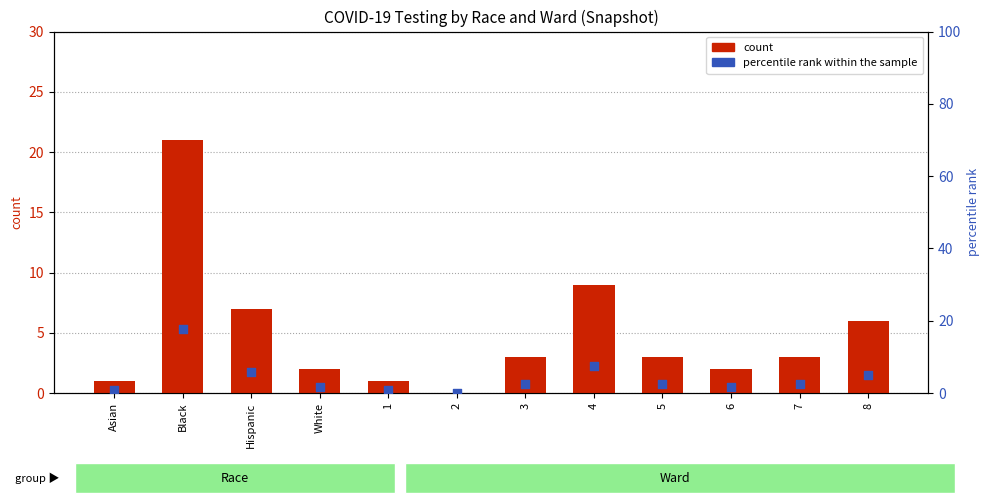

What is the total value across all series at Black?

38.6